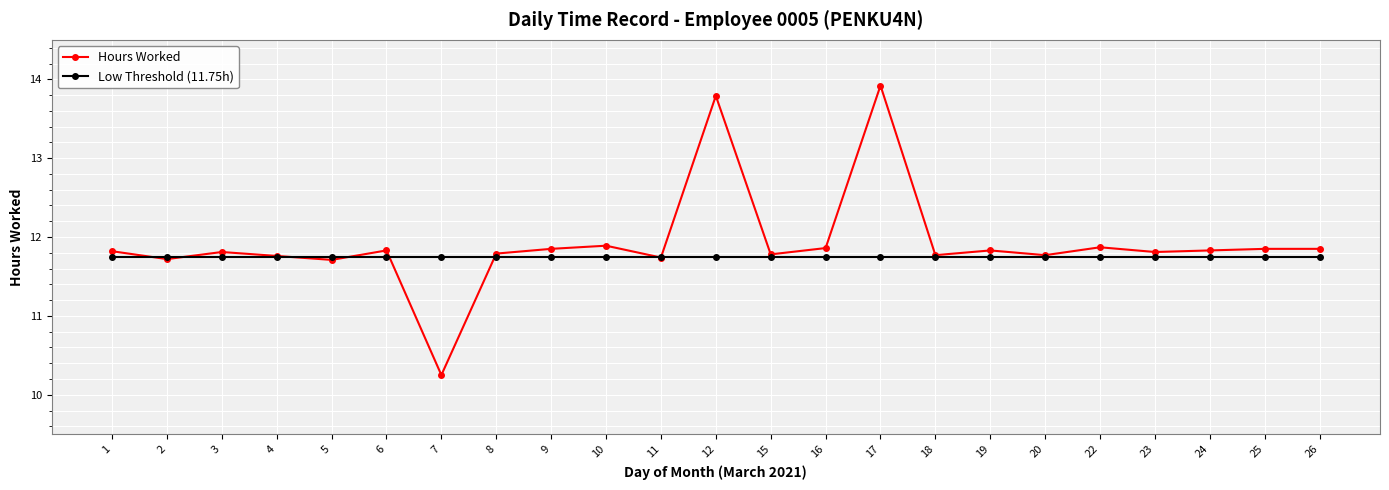

Is the value of Hours Worked at 10 greater than the value of Low Threshold (11.75h) at 5?

Yes